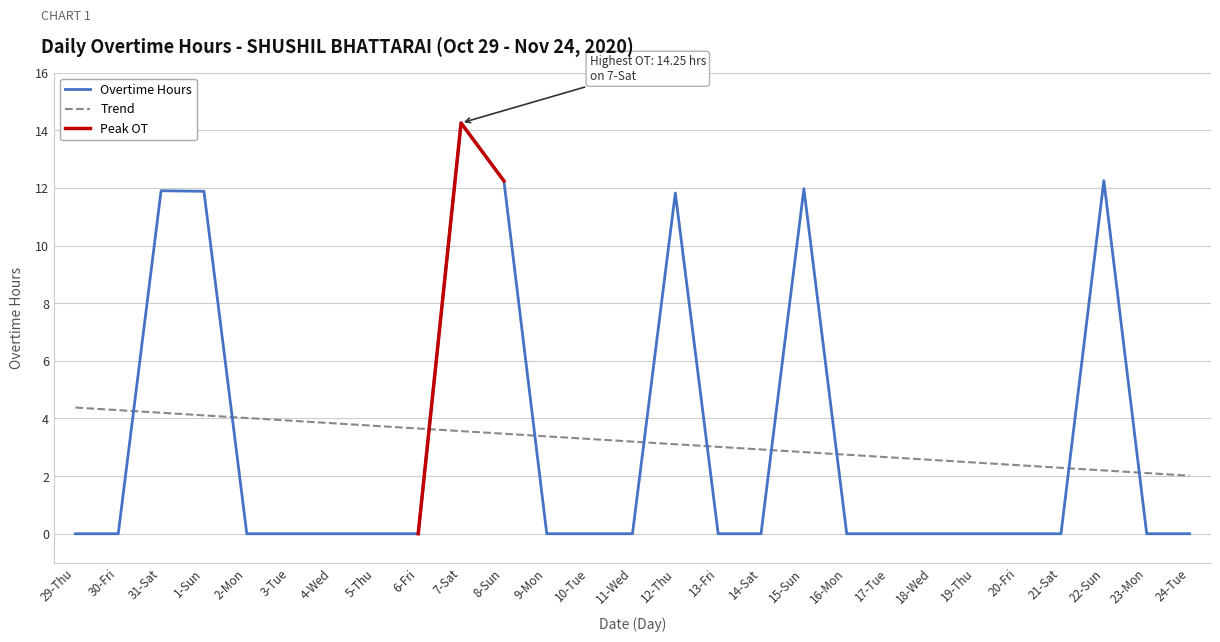

Reading left to right, list all the values displayed in this chart.

0.0	0.0	11.9	11.9	0.0	0.0	0.0	0.0	0.0	14.2	12.2	0.0	0.0	0.0	11.8	0.0	0.0	12.0	0.0	0.0	0.0	0.0	0.0	0.0	12.2	0.0	0.0